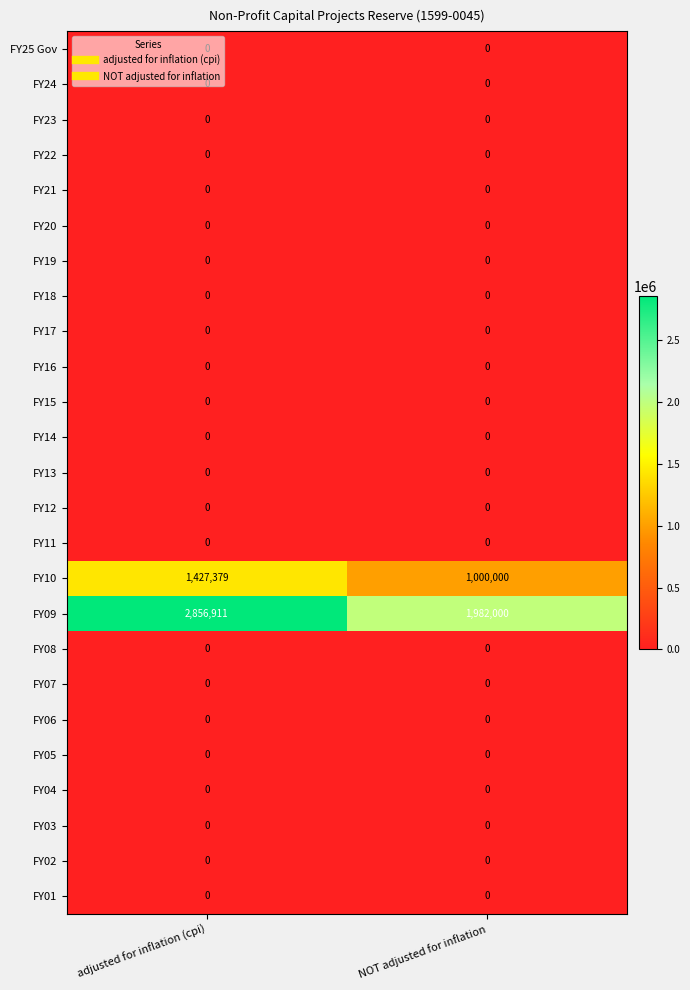

Where is FY10 nearest to the value 1213689?

NOT adjusted for inflation